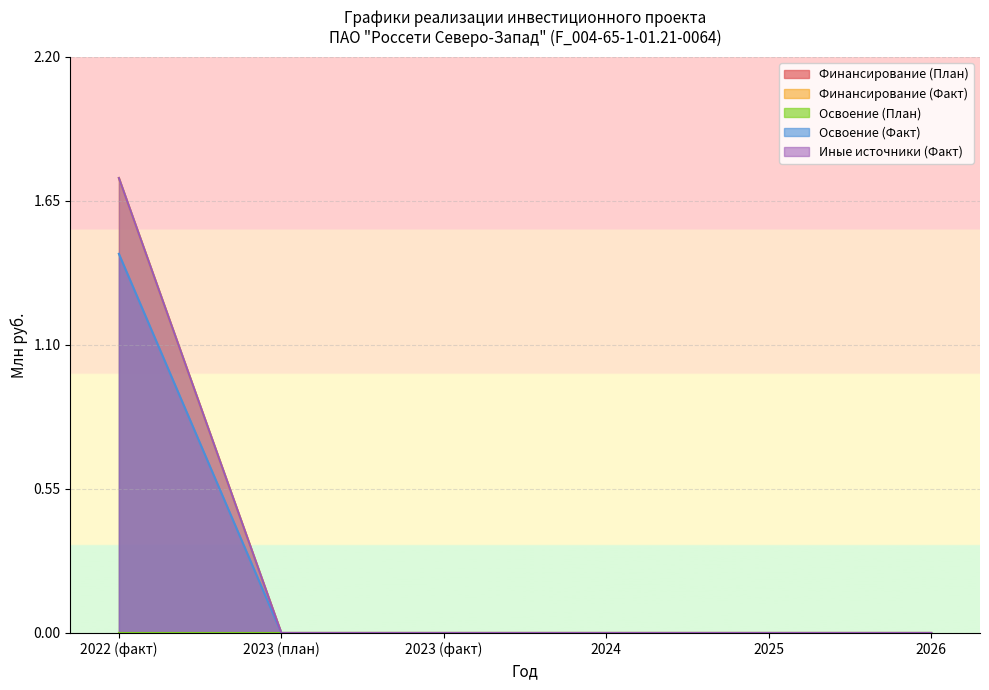

At how many categories does at least one series exceed 0?

1